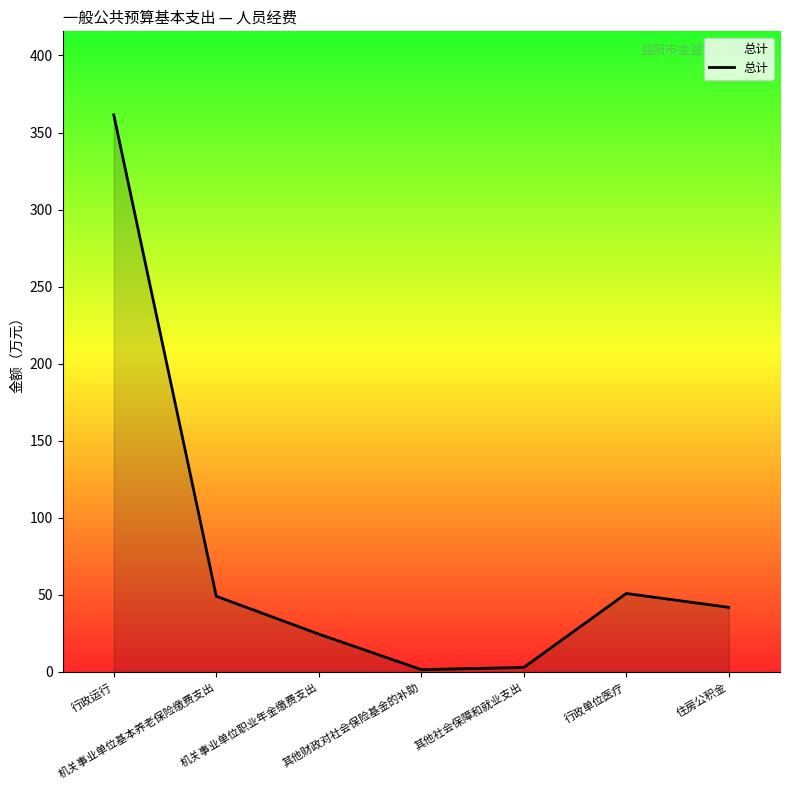

Which label corresponds to the largest value in the chart?

行政运行